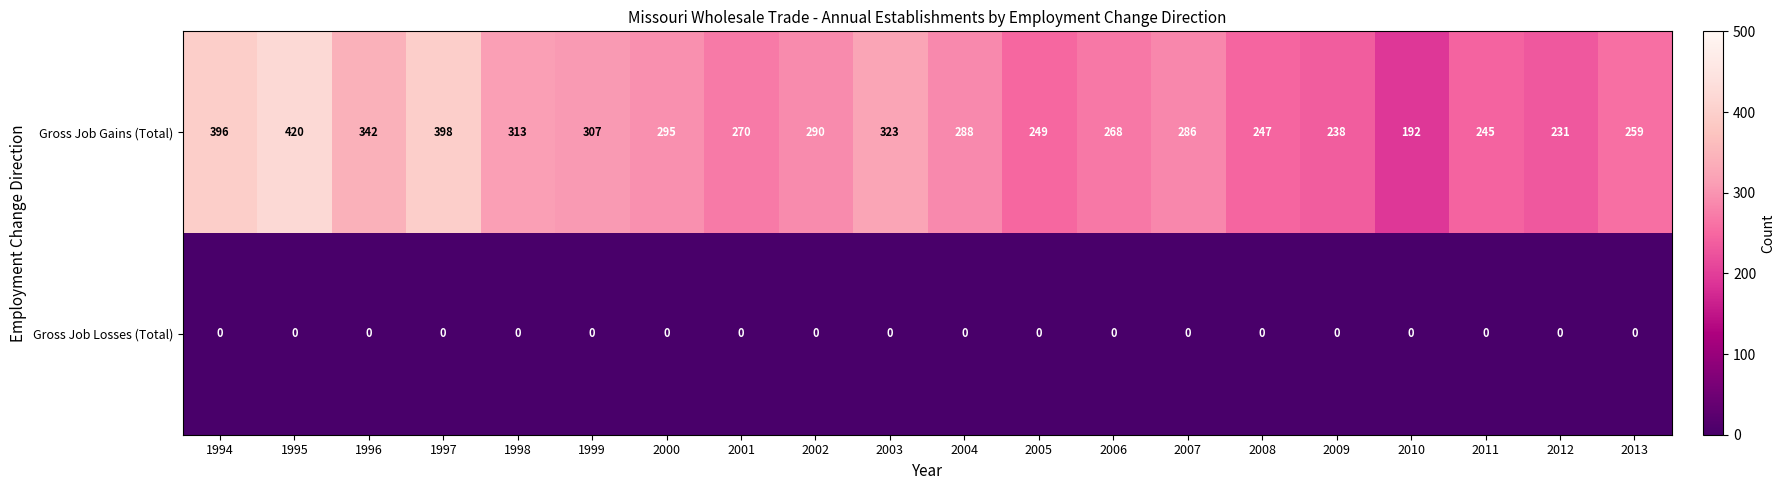

List the series in order of their overall mean, highest first.

Gross Job Gains (Total), Gross Job Losses (Total)